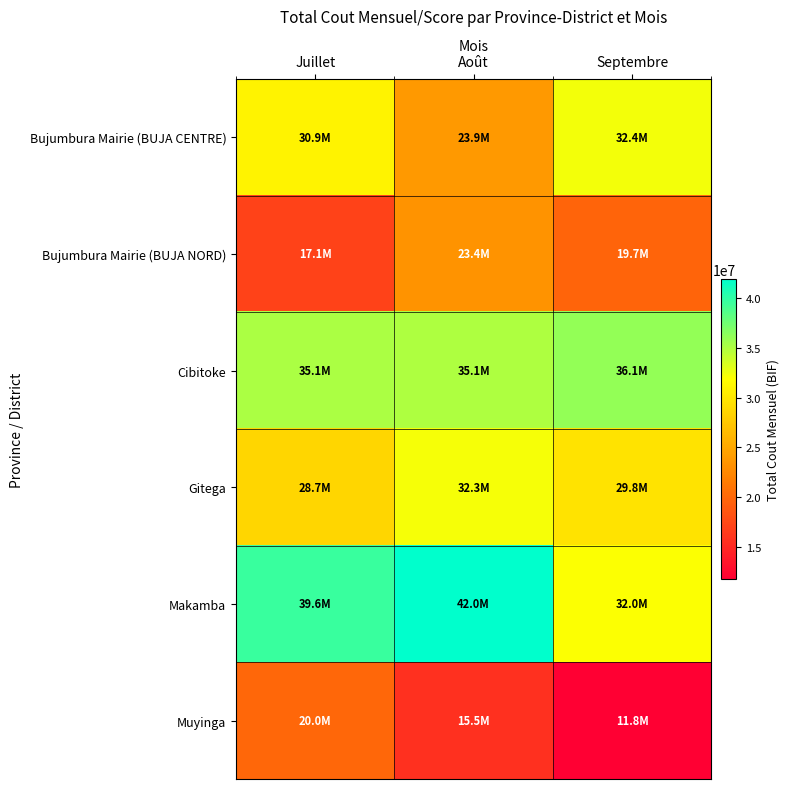

Rank the series by their maximum value, from highest to lowest.

Makamba, Cibitoke, Bujumbura Mairie (BUJA CENTRE), Gitega, Bujumbura Mairie (BUJA NORD), Muyinga